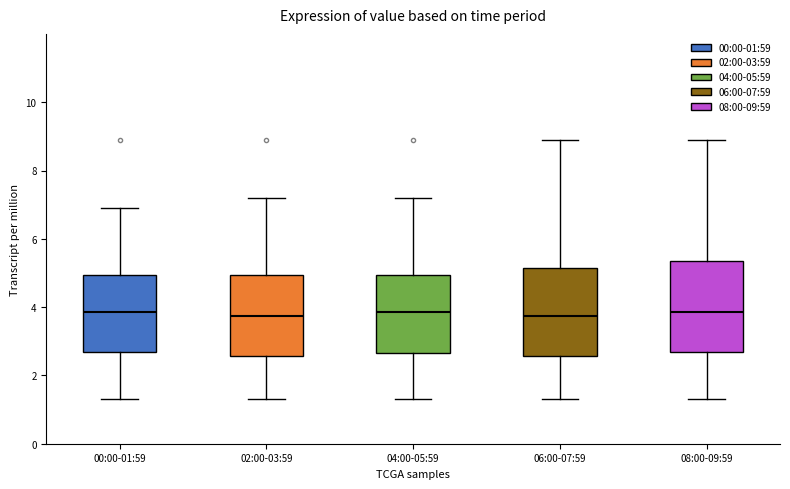

Reading left to right, transcribe this box plot: for each box, give where its median line is, the range the box spans, and where its two whiskers end, as read against the y-axis. The values are not printed on the chart, so give them approximately, as read against the axis.

00:00-01:59: median 3.8, box 2.6 to 5.0, whiskers 1.4 to 7.0
02:00-03:59: median 3.8, box 2.6 to 5.0, whiskers 1.4 to 7.2
04:00-05:59: median 3.8, box 2.6 to 5.0, whiskers 1.4 to 7.2
06:00-07:59: median 3.8, box 2.6 to 5.2, whiskers 1.4 to 9.0
08:00-09:59: median 3.8, box 2.6 to 5.4, whiskers 1.4 to 9.0